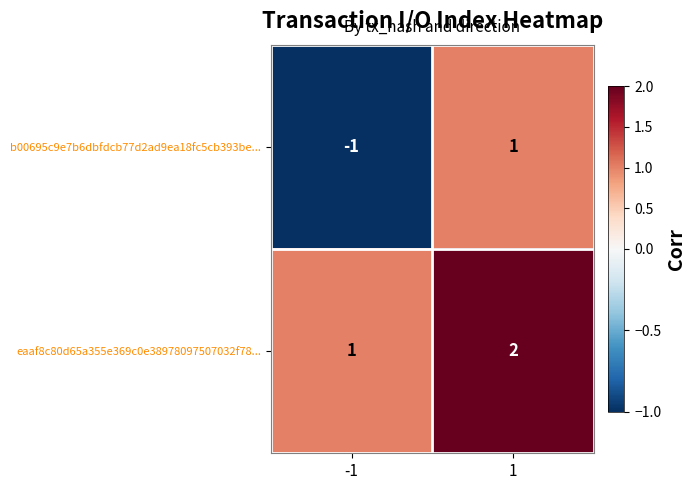

Which series has the largest total across all categories?

eaaf8c80d65a355e369c0e38978097507032f78...